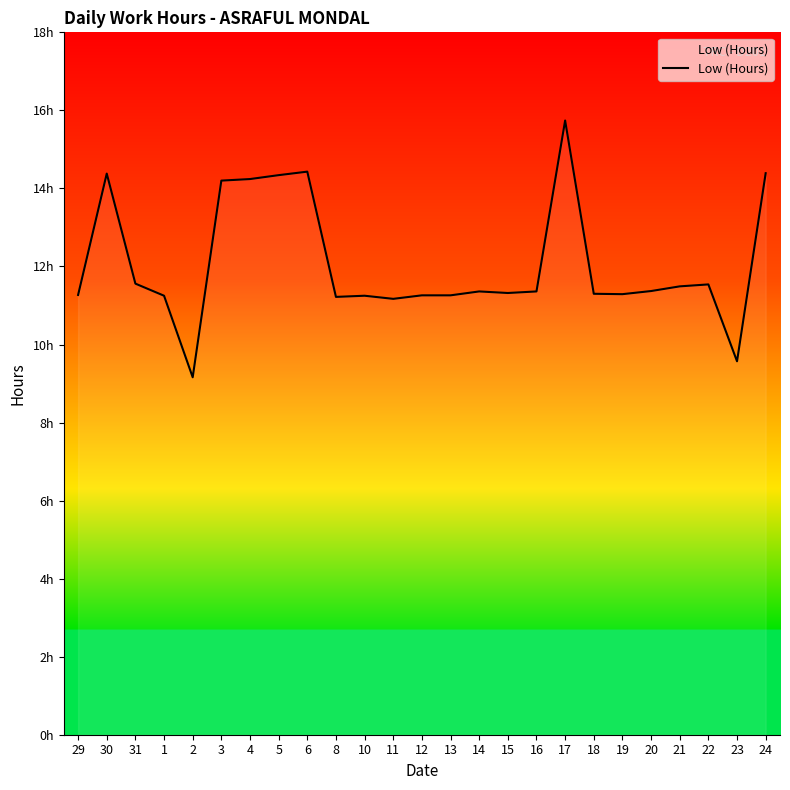

Reading left to right, extract all data points from this chart.

11.3	14.4	11.6	11.2	9.2	14.2	14.2	14.3	14.4	11.2	11.2	11.2	11.3	11.3	11.4	11.3	11.4	15.7	11.3	11.3	11.4	11.5	11.5	9.6	14.4